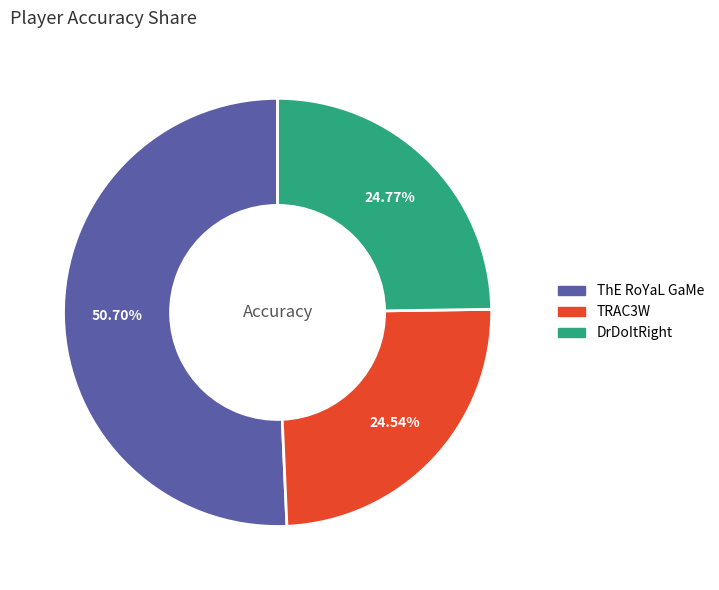

What percentage do DrDoItRight and ThE RoYaL GaMe together represent?

75.5%